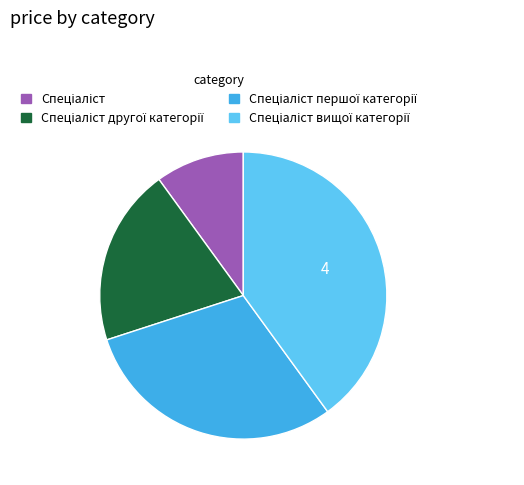

Is there any slice that represents more than half of the pie?

No